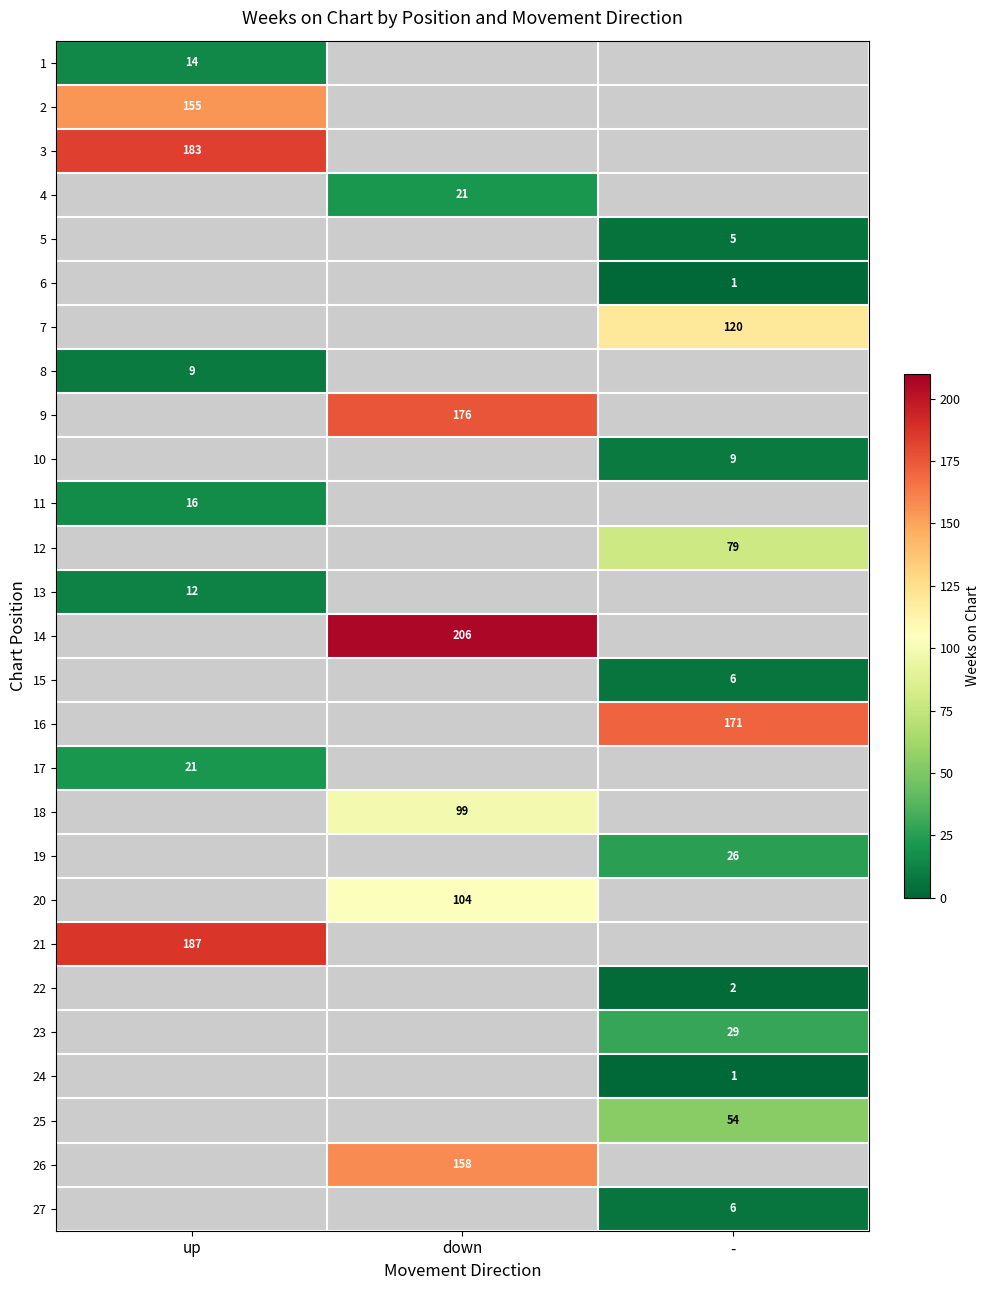

The value of 11 at up is 16. True or false?

True